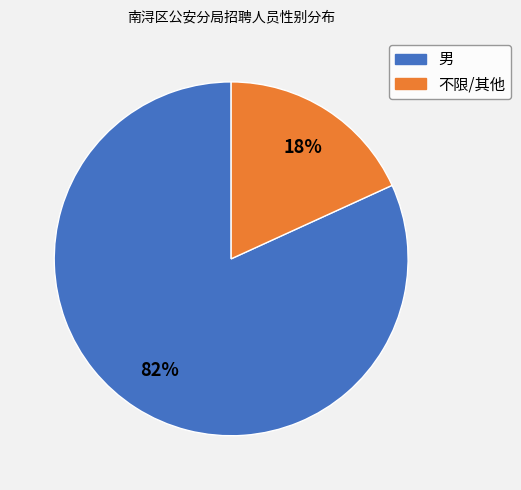

To the nearest percent, what is the difference between the largest and smallest slice percentages?

64%